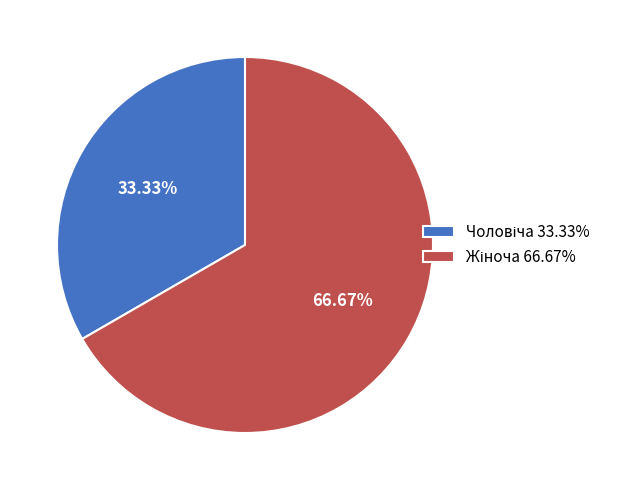

Is there a majority slice in this chart?

Yes